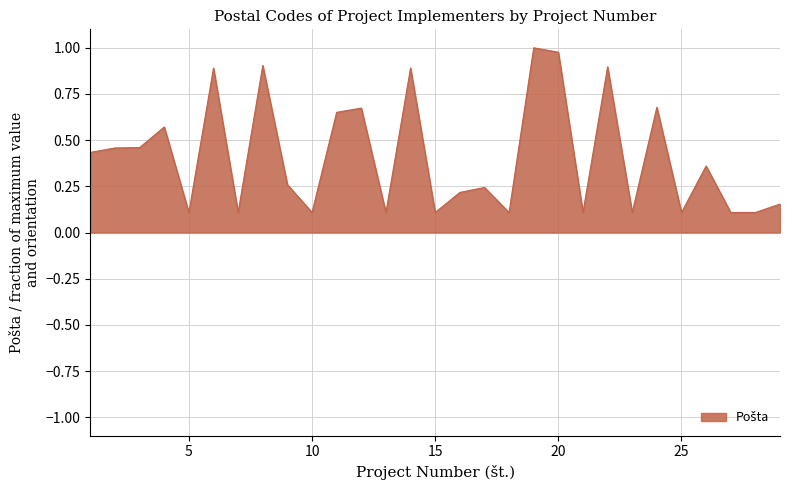

At which category does the data reach its first local valley?

5